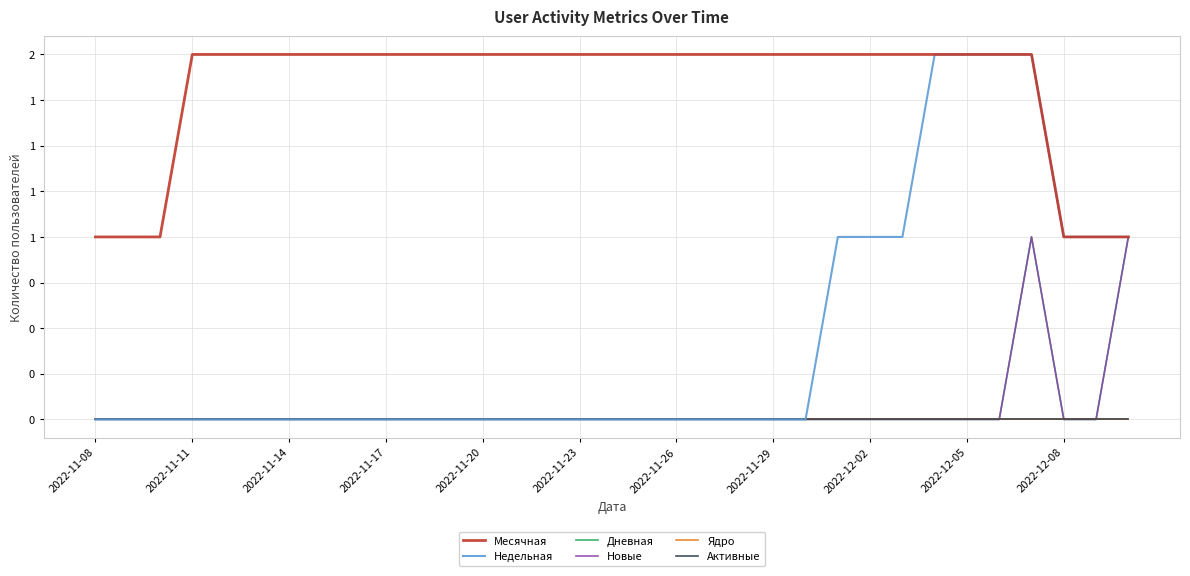

Is this an area chart (filled region under the line)?

No